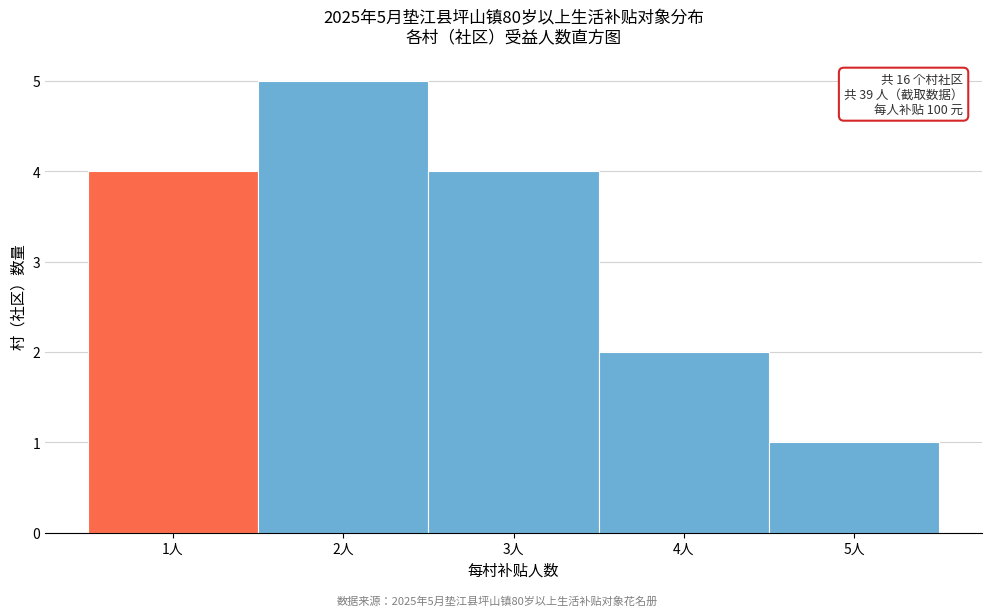

Over which range of the x-axis is the bar tallest?

1.5 to 2.5